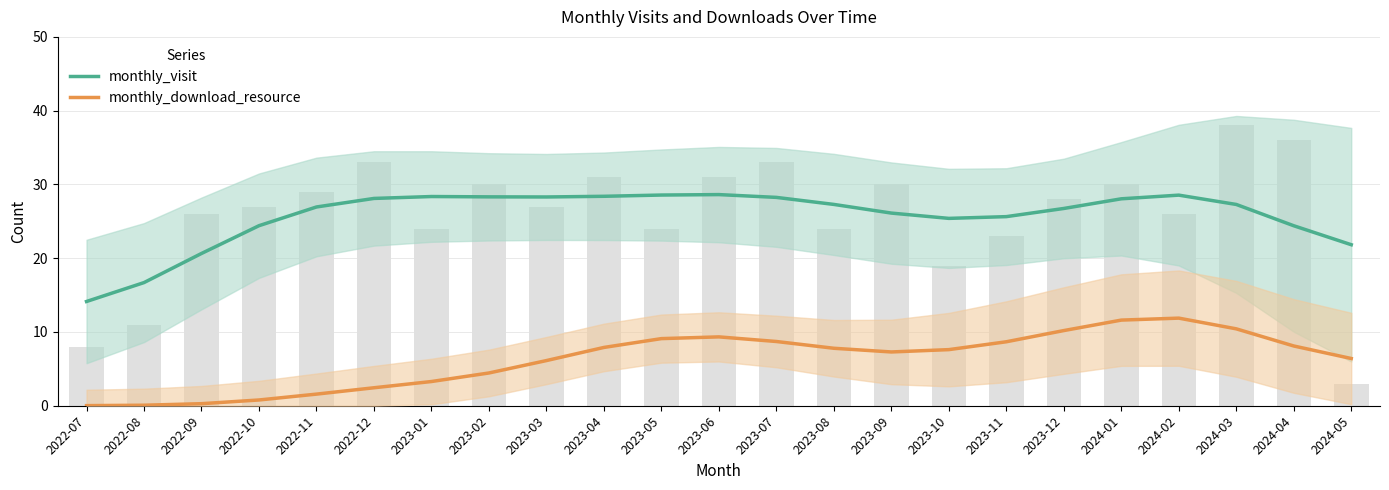

True or false: monthly_download_resource has a value of 11.4 at 2024-05.

False